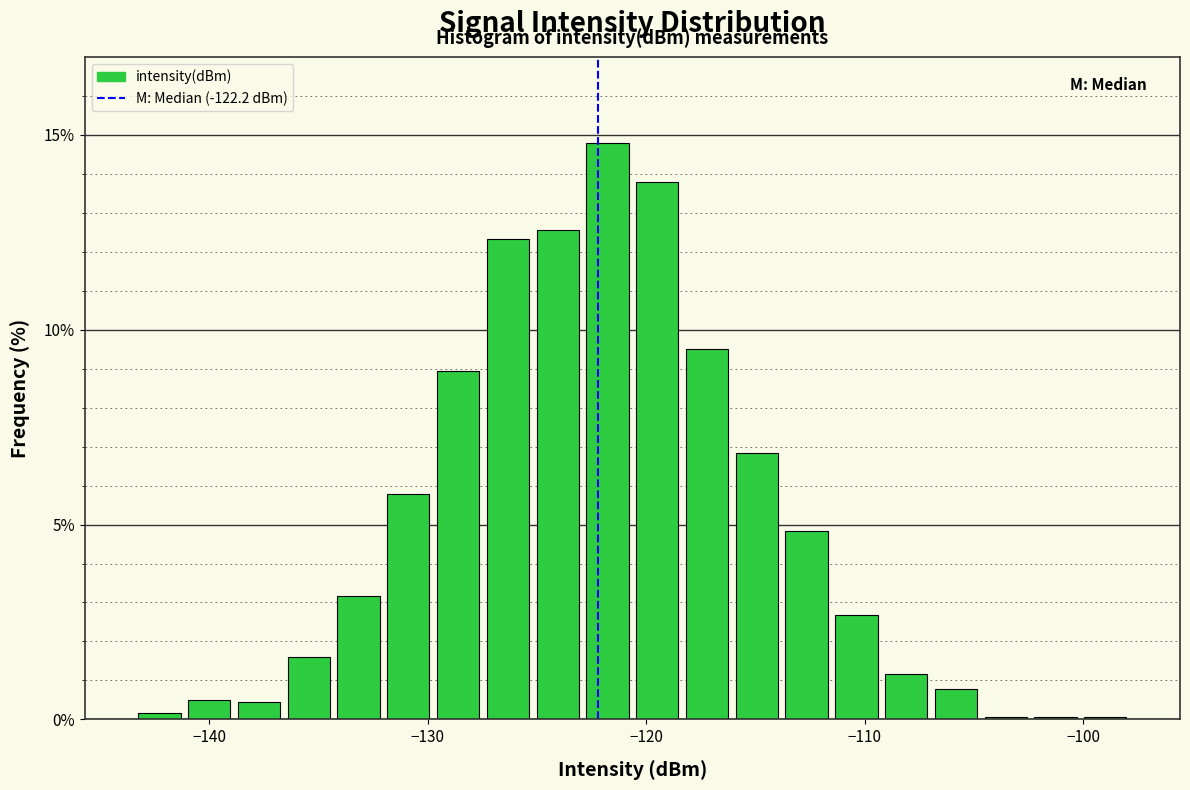

Around what value on the x-axis is the tallest bar? Give the approximate position of its centre, as read against the axis.

-122